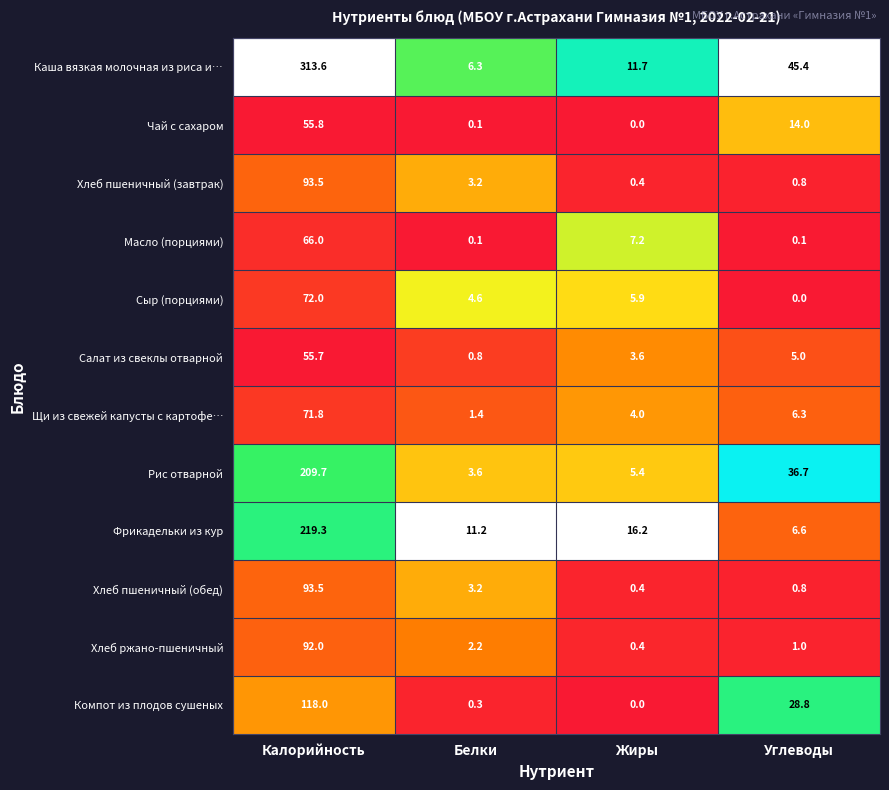

Rank the categories by Чай с сахаром value from lowest to highest.

Жиры, Белки, Углеводы, Калорийность